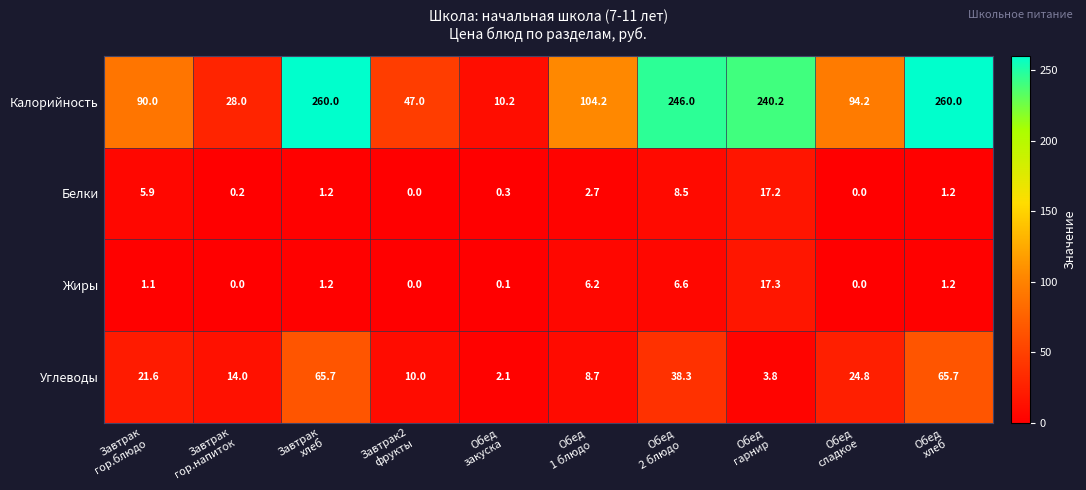

What is the maximum value for Жиры?

17.3